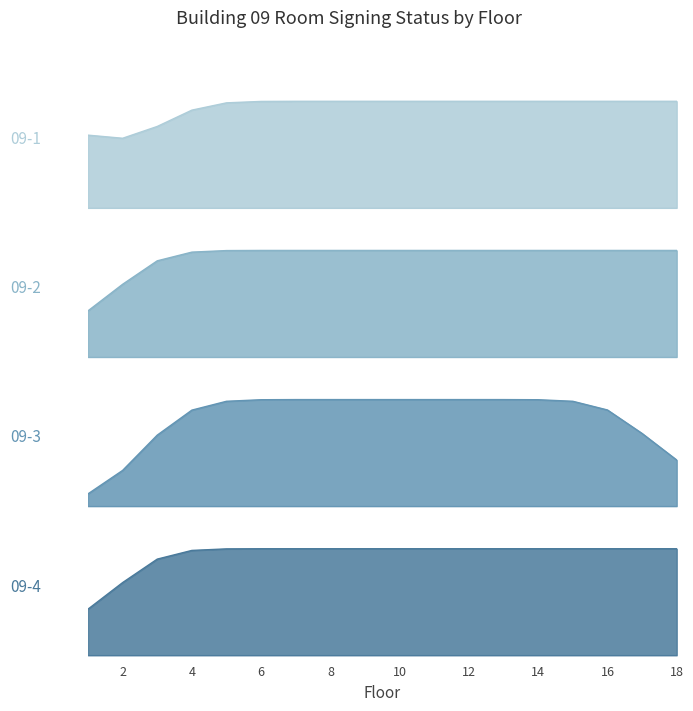

True or false: Room 2 signed has a value of 1 at 6.

True